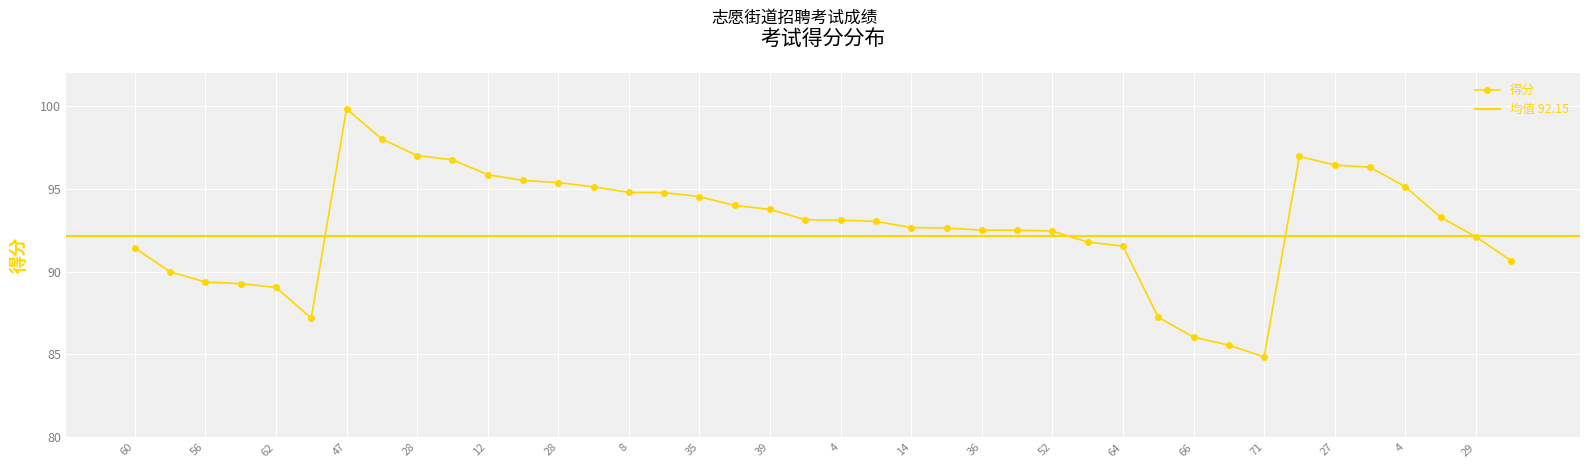

What is the difference between the maximum and minimum values?

15.0